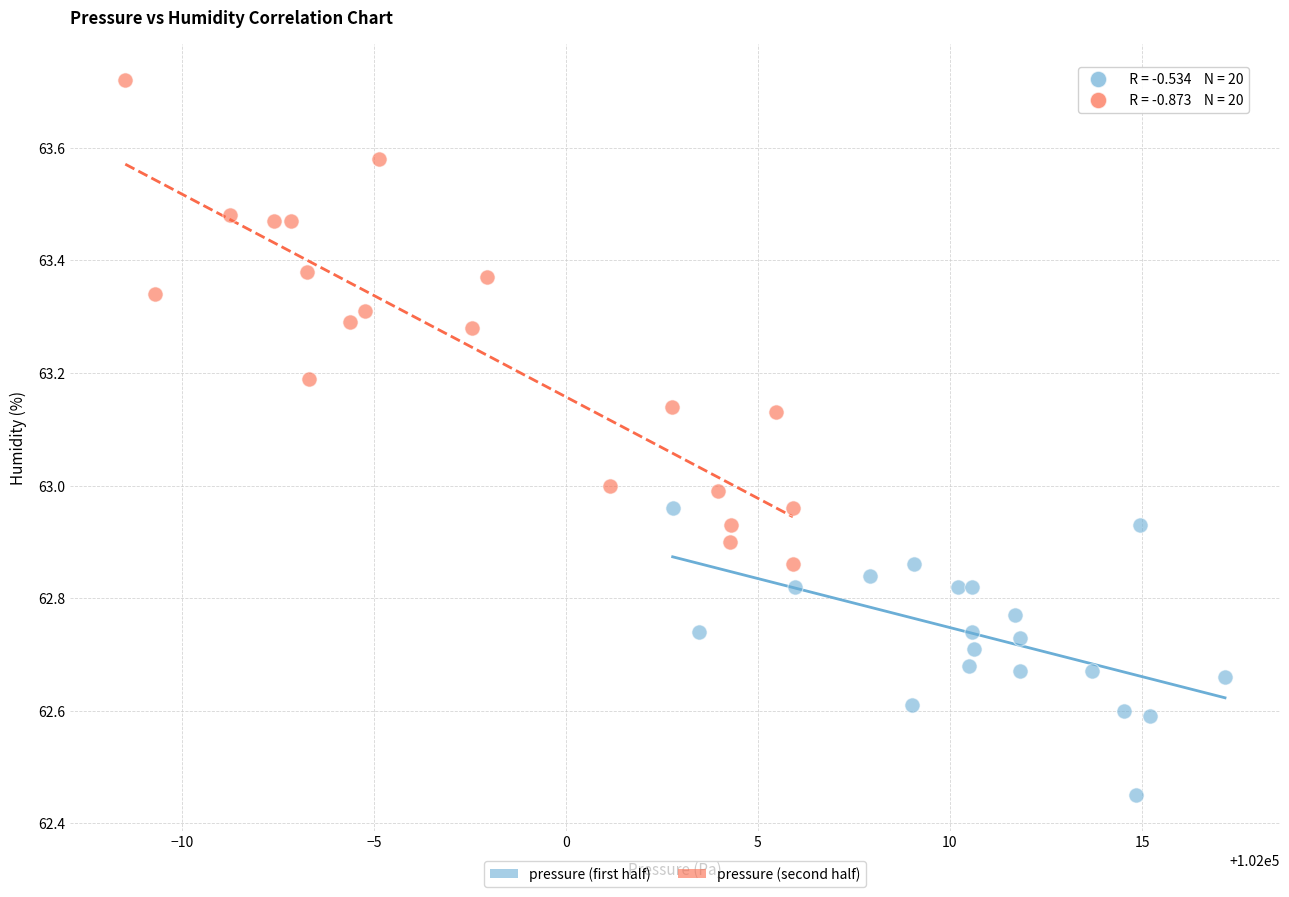

Which series reaches the minimum Y coordinate?

pressure (first half)